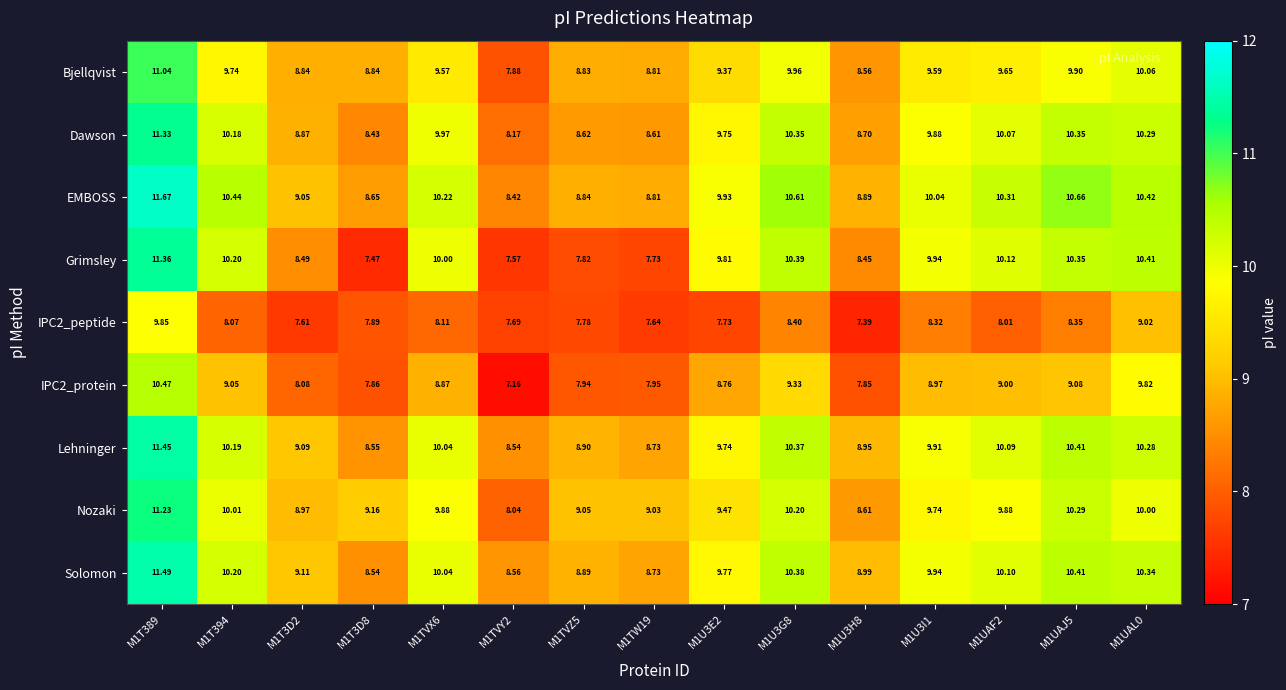

Which series changed the most between M1T389 and M1T3D2?

Grimsley